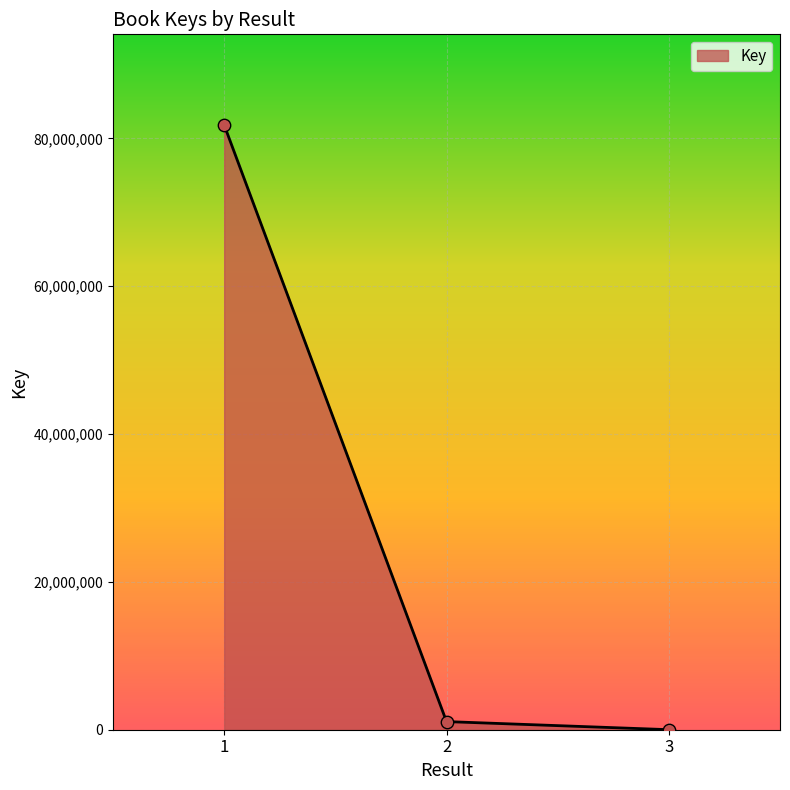

Approximately how many times larger is the value at 1 compared to 2?

74.3